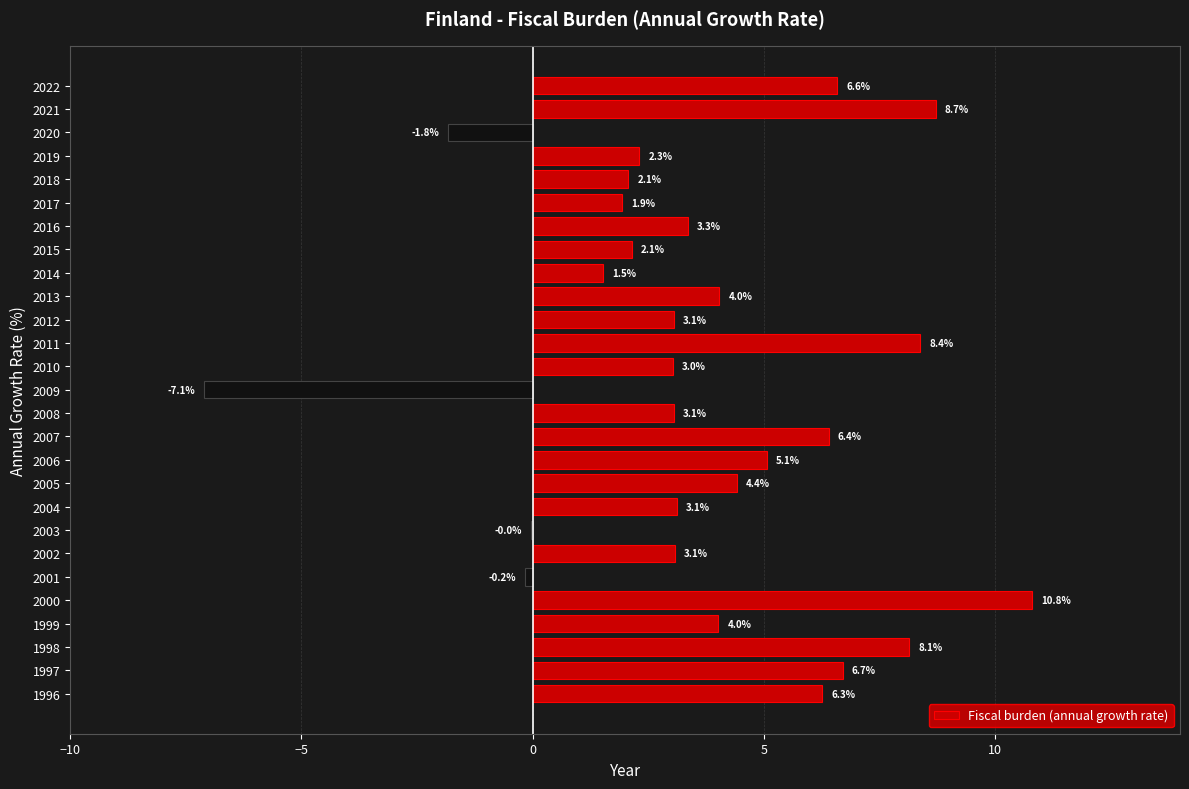

Are the bars grouped side by side (vs. stacked)?

No